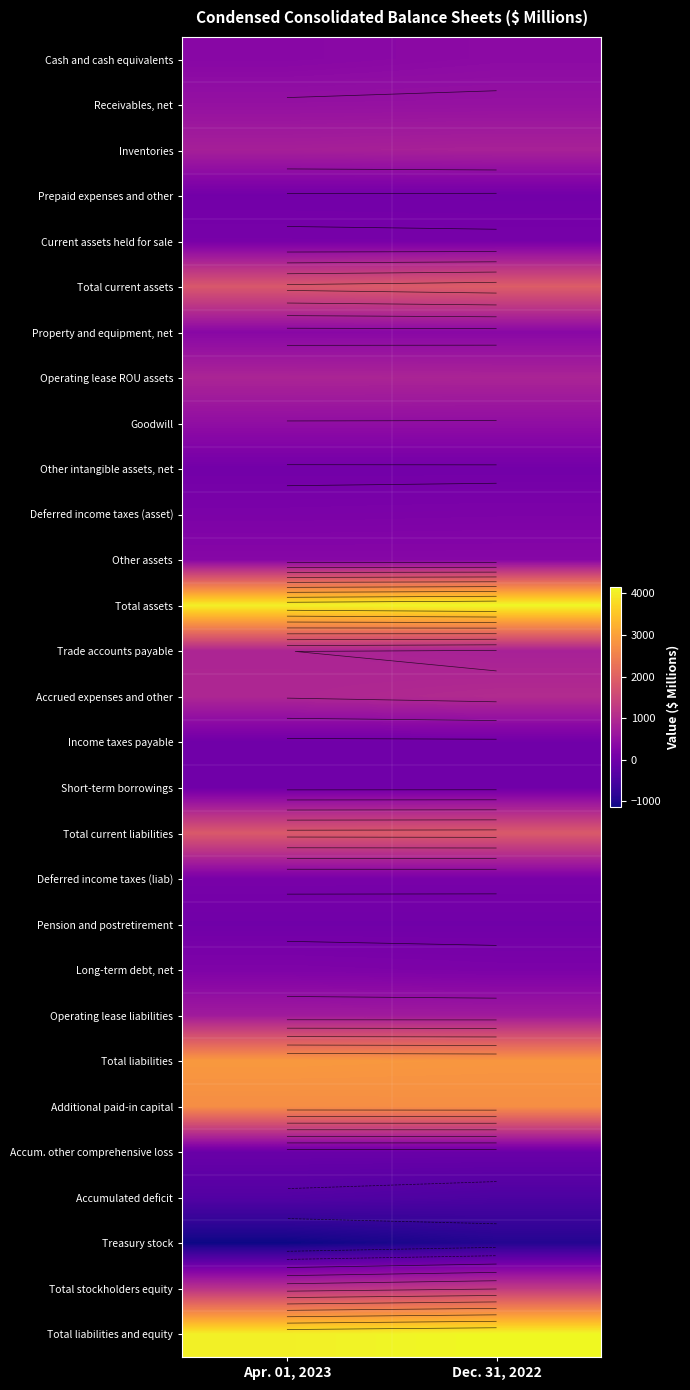

Which series has the largest total across all categories?

Total assets